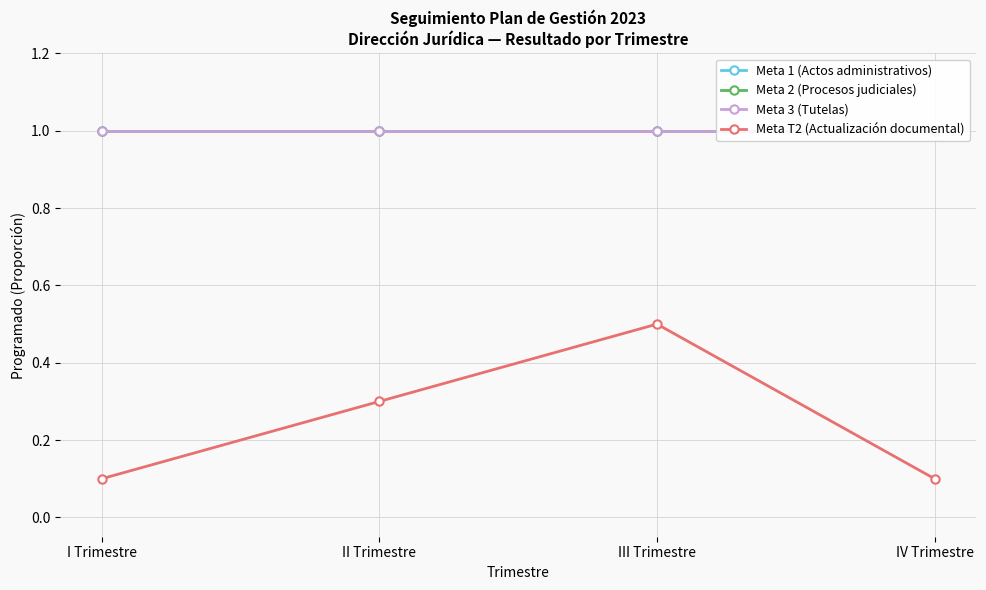

True or false: Meta 2 (Procesos judiciales) has more than 1 interior local peaks.

False